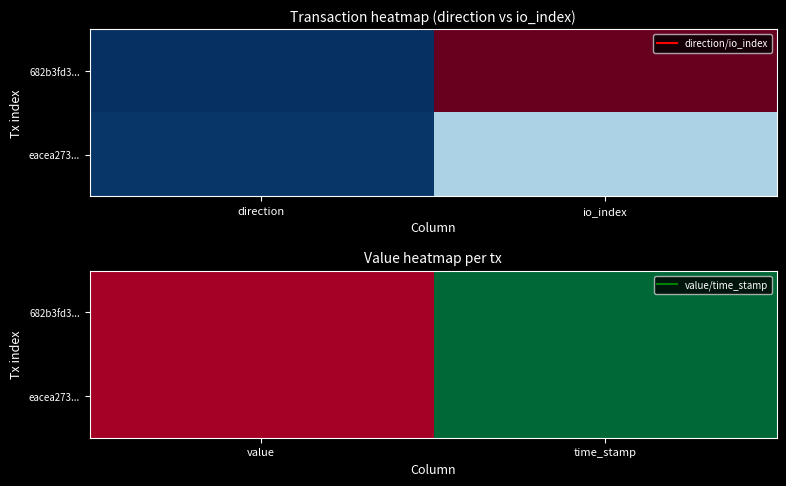

The value of eacea273... at time_stamp is 1619321003.0. True or false?

True